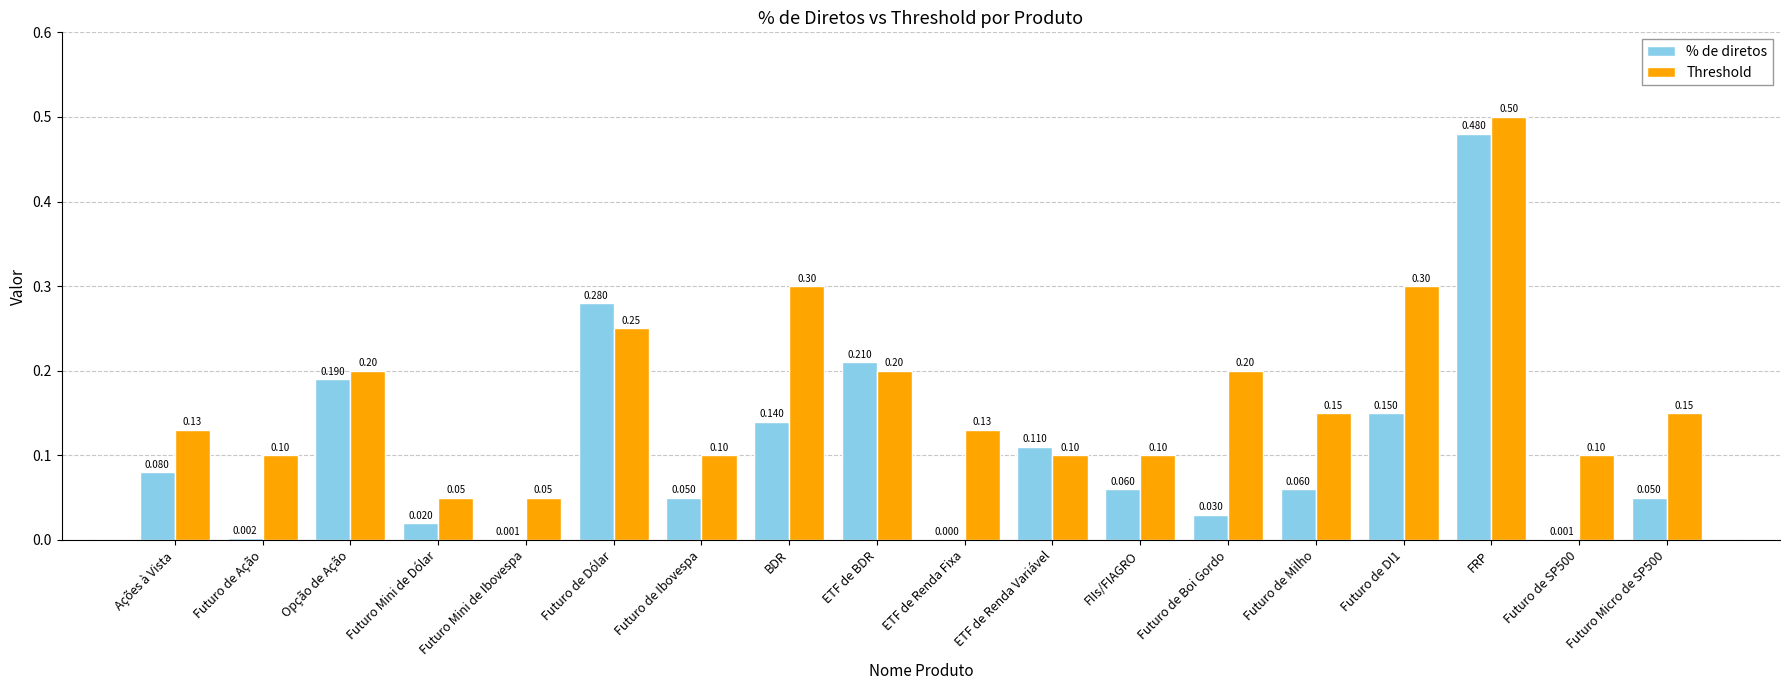

Is the value of Threshold at Futuro de DI1 greater than the value of % de diretos at Futuro de Ação?

Yes